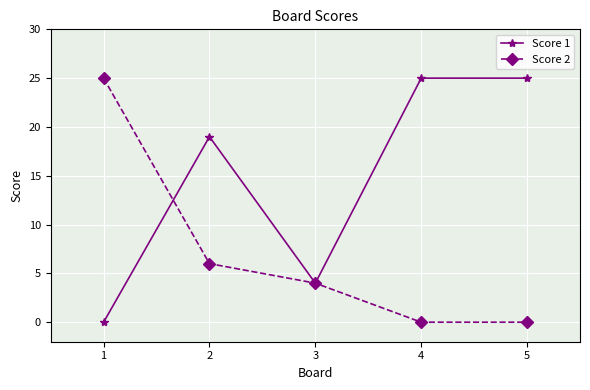

What is the highest value of the Score 2 series?

25